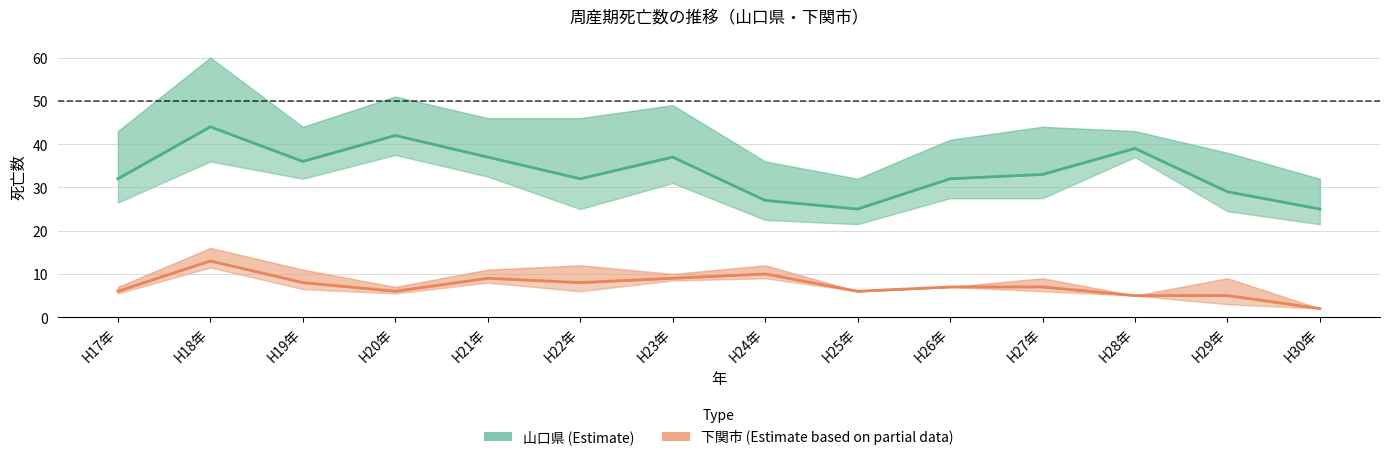

At which label does 山口県 死産数 (Estimate) reach its minimum?

H25年